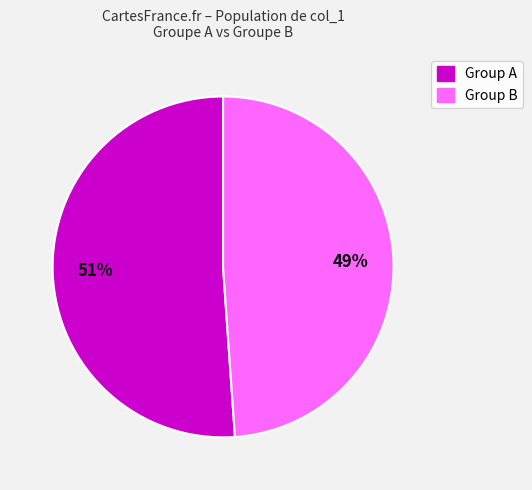

Combined, do Group B and Group A account for over 50%?

Yes